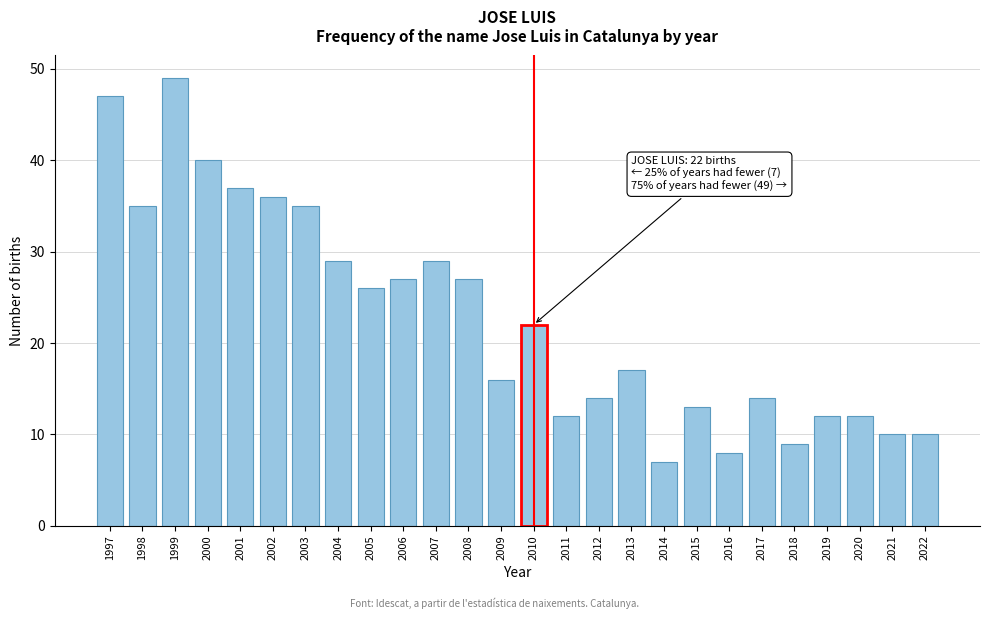

Reading left to right, what are all the values shown in this chart?

1997=47	1998=35	1999=49	2000=40	2001=37	2002=36	2003=35	2004=29	2005=26	2006=27	2007=29	2008=27	2009=16	2010=22	2011=12	2012=14	2013=17	2014=7	2015=13	2016=8	2017=14	2018=9	2019=12	2020=12	2021=10	2022=10